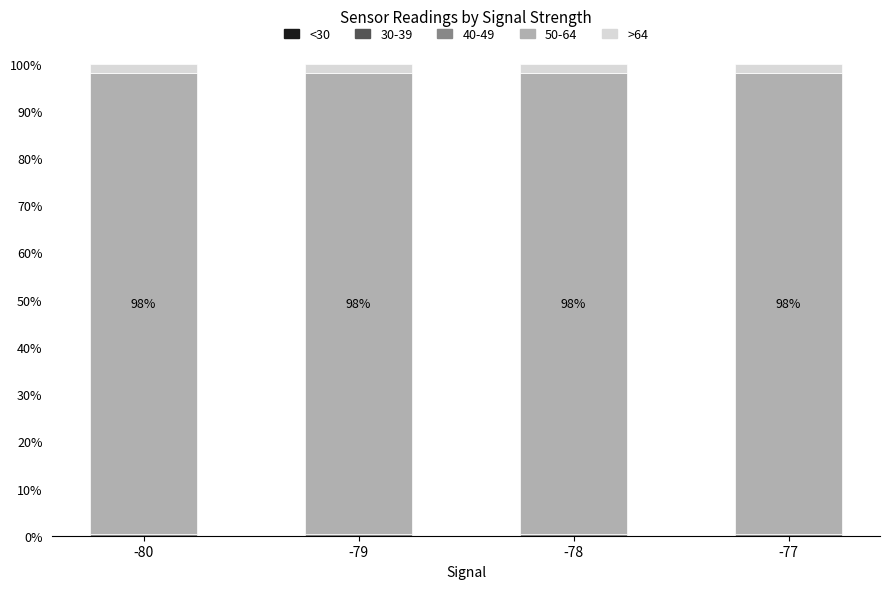

How many series are shown in this chart?

5